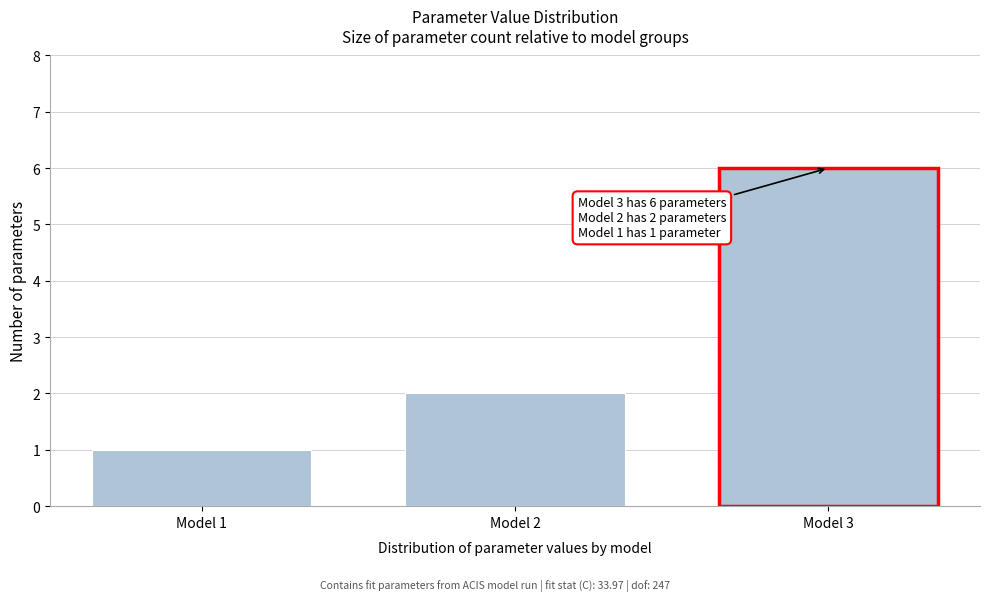

Reading left to right, list all the values displayed in this chart.

1	2	6